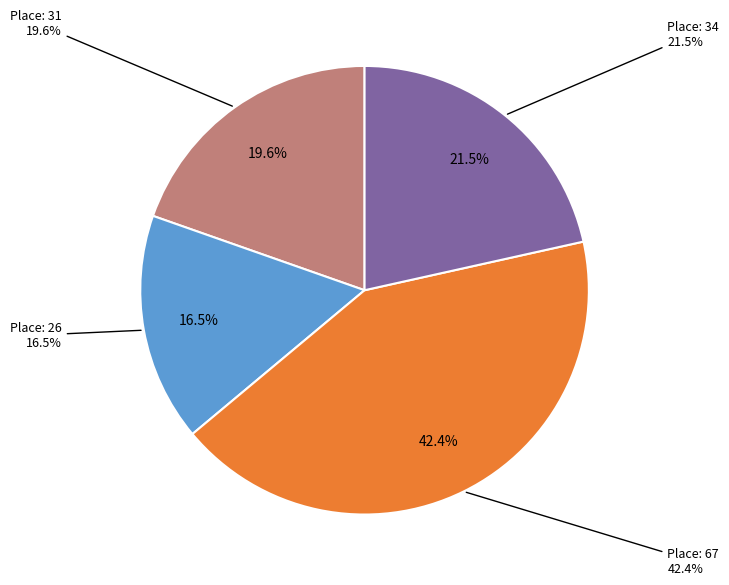

To the nearest percent, what is the average slice percentage?

25%